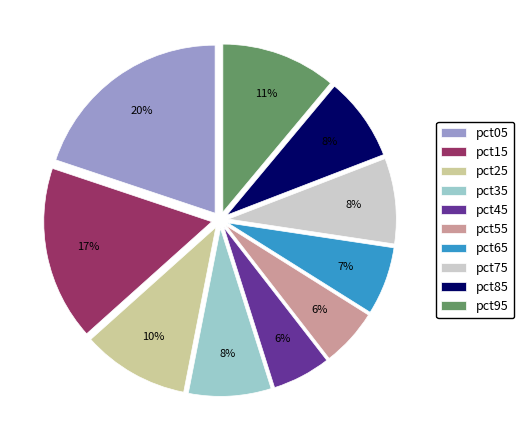

Is the sum of pct25 and pct35 greater than half?

No